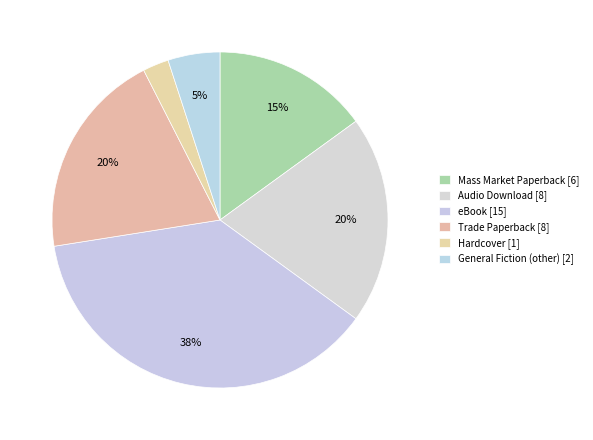

How many slices are in this pie chart?

6